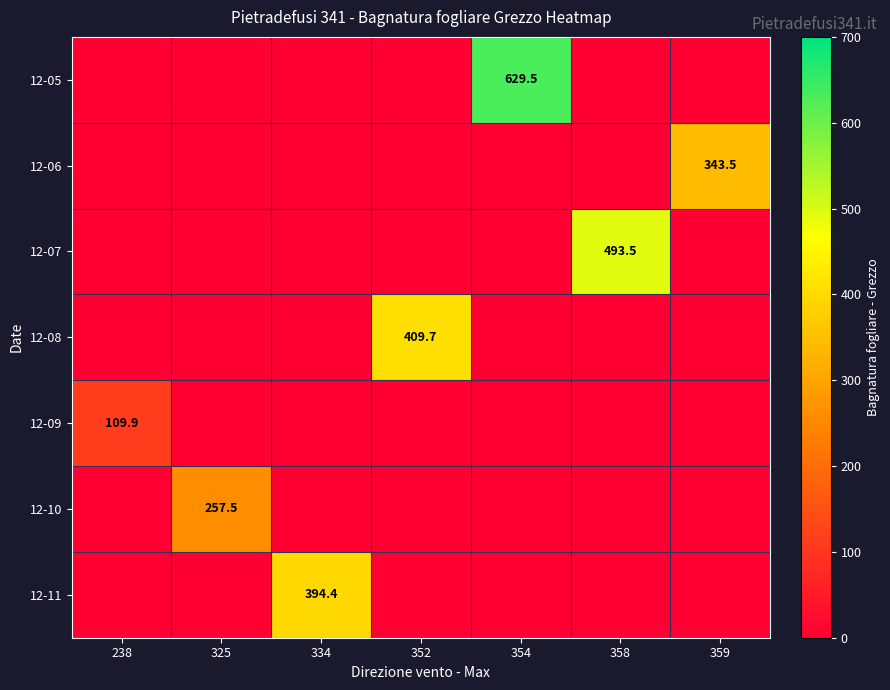

The value of 12-07 at 358 is 493.5. True or false?

True